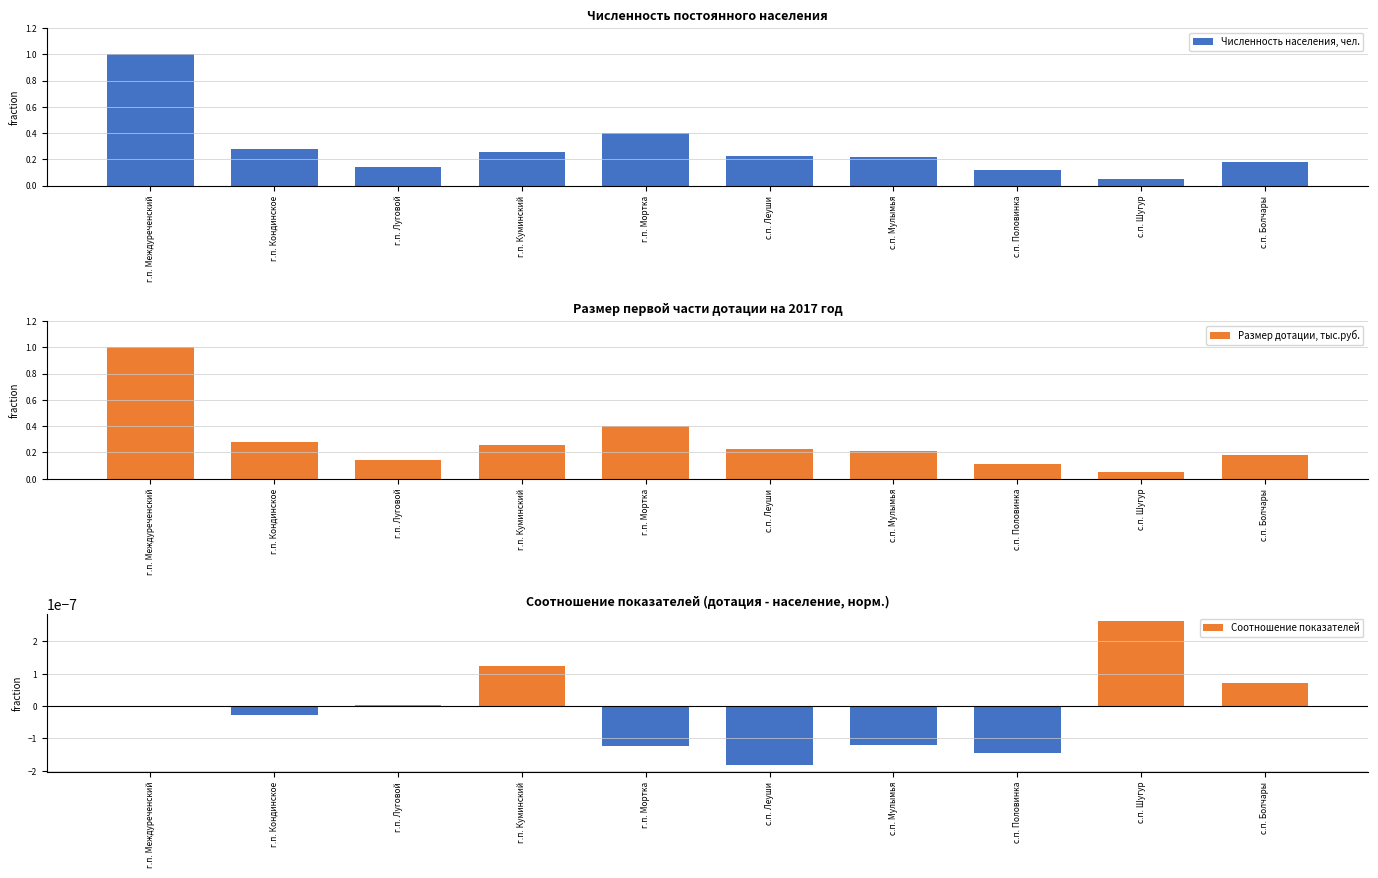

What is the sum of all Размер дотации, тыс.руб. values?

2.9